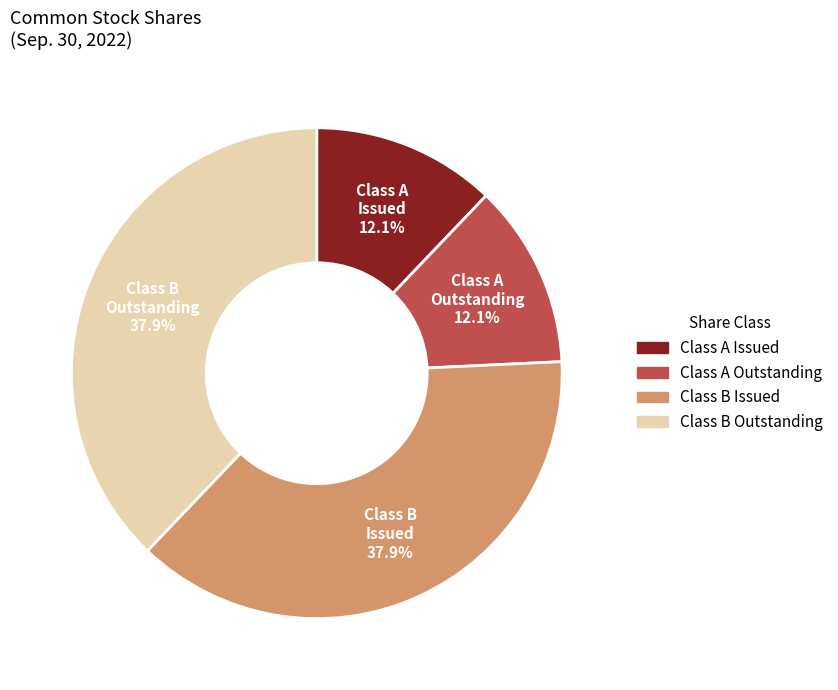

Does Class B Outstanding account for over 50% of the chart?

No